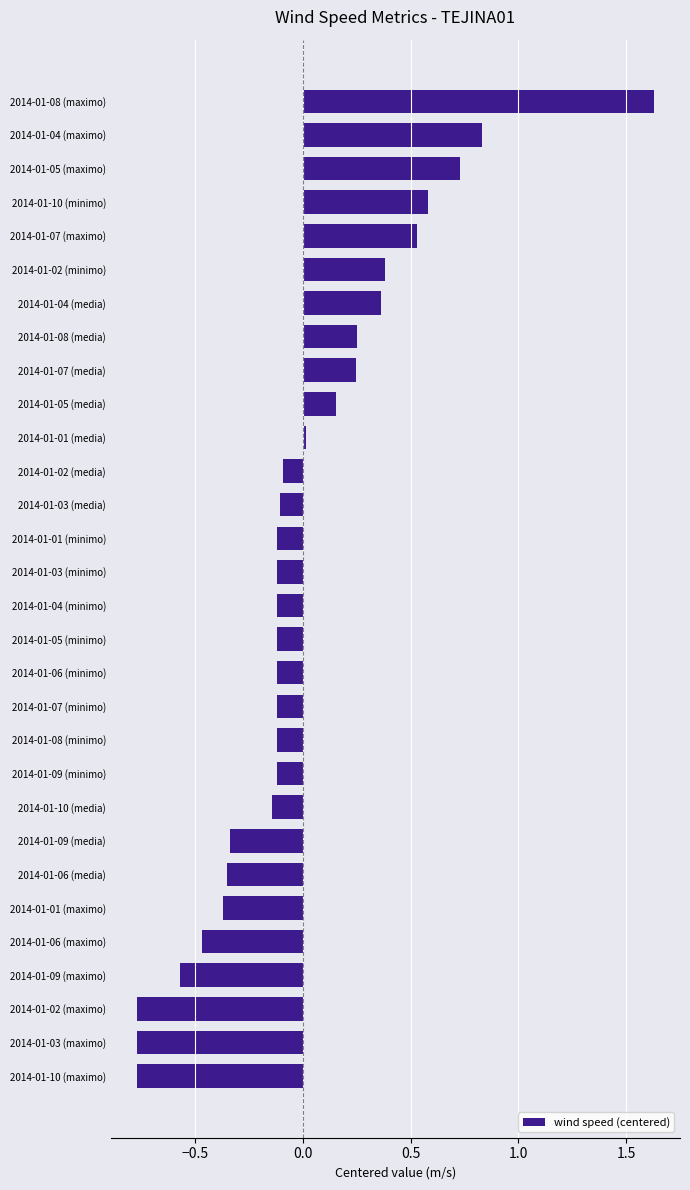

True or false: the data shows -0.1 at 2014-01-01 (minimo).

True